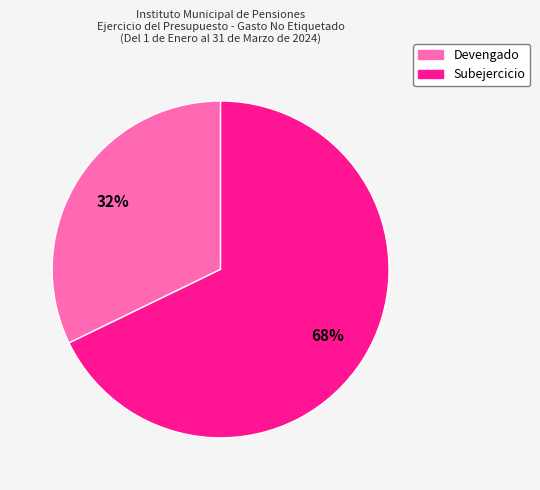

Combined, do Devengado and Subejercicio account for over 50%?

Yes